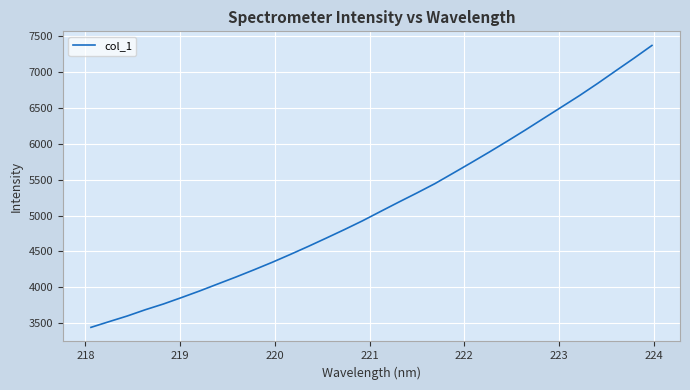

What is the difference between the maximum and minimum values?

3928.6